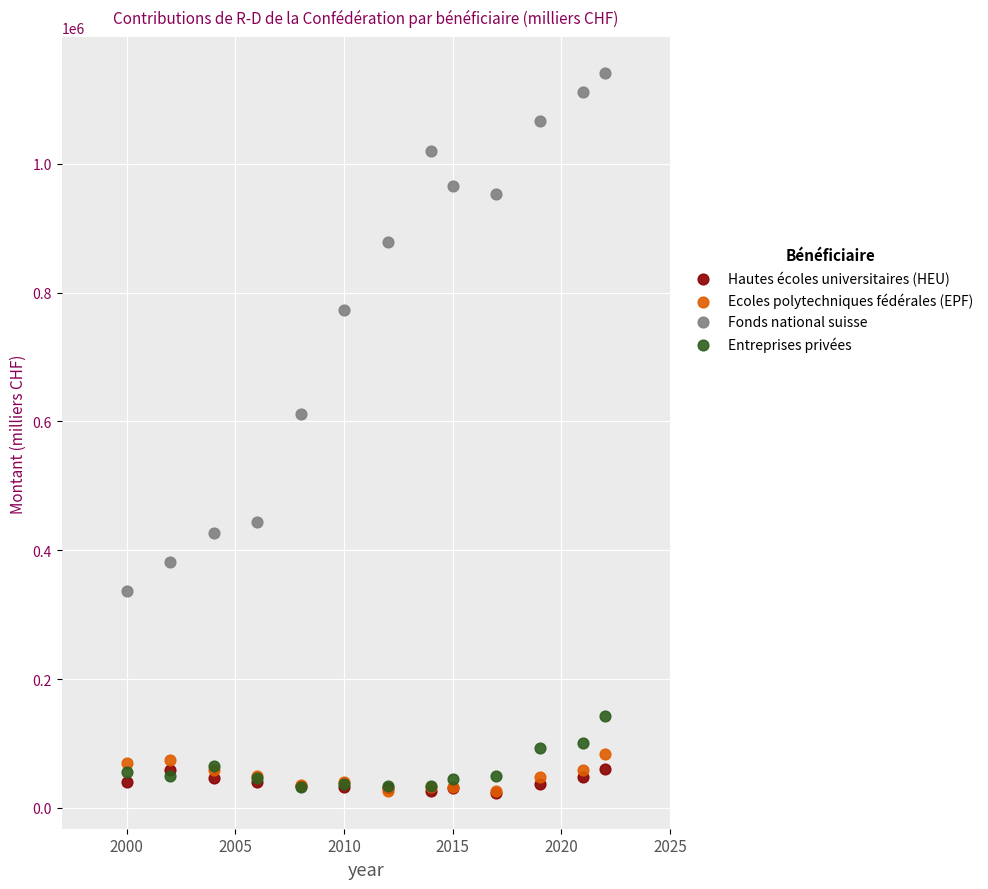

In the Fonds national suisse series, what Y value is closest to 739150?

772780